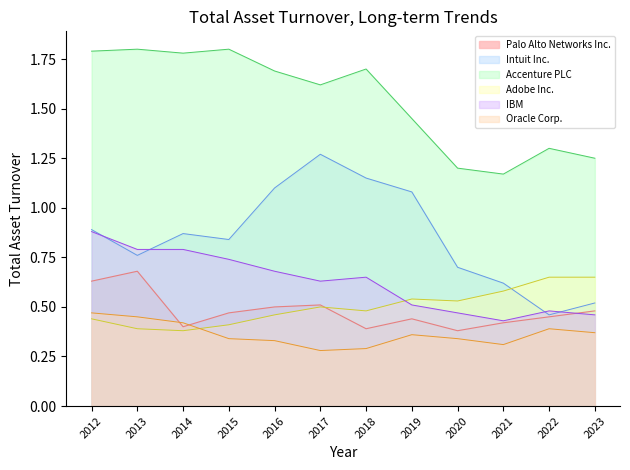

At 2014, list the series in order from smallest to largest.

Adobe Inc., Palo Alto Networks Inc., Oracle Corp., IBM, Intuit Inc., Accenture PLC